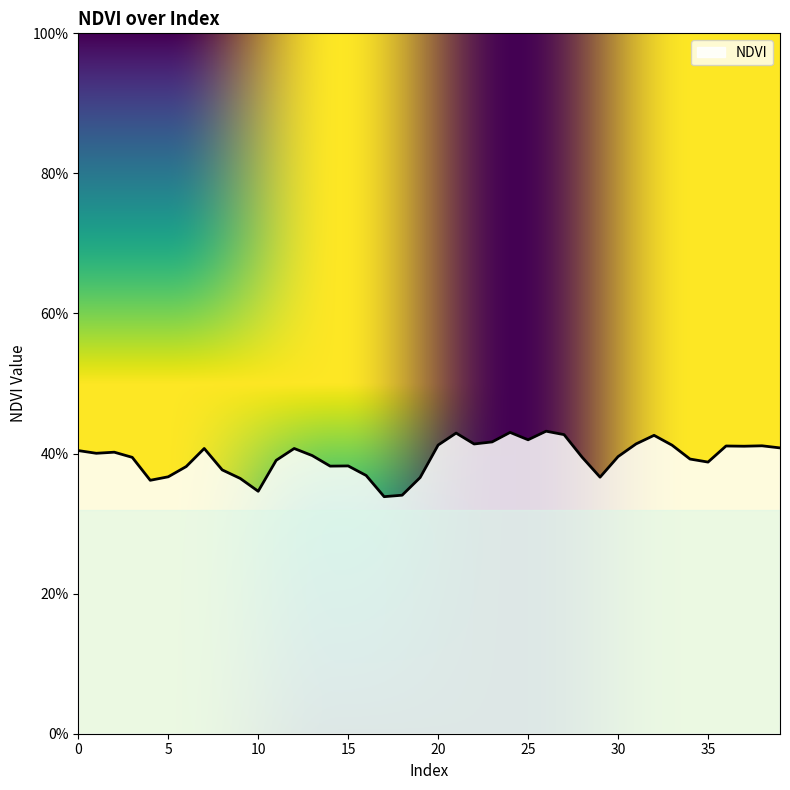

Is this an area chart (filled region under the line)?

Yes